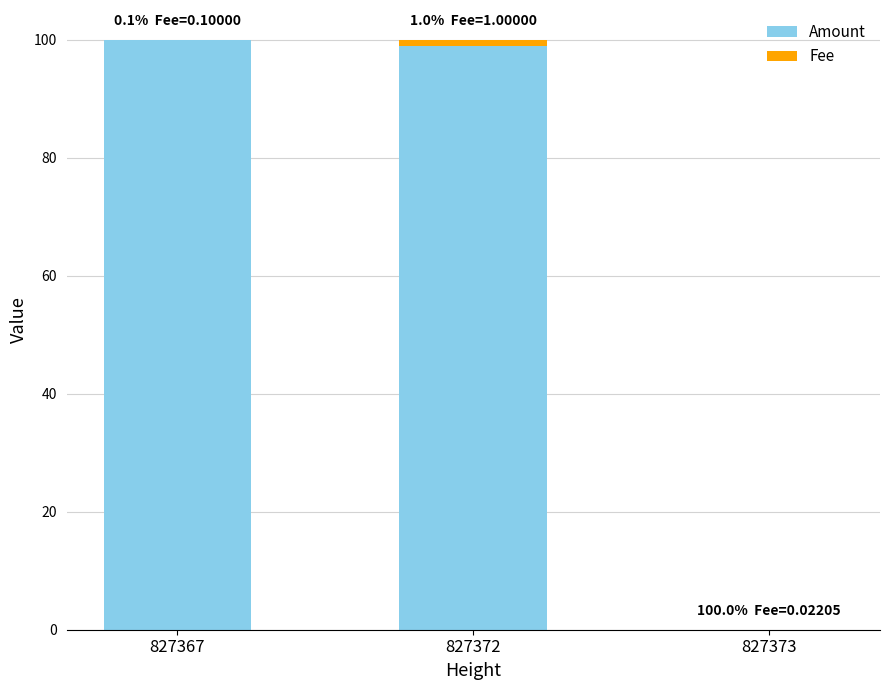

What is the highest value of the Amount series?

99.9